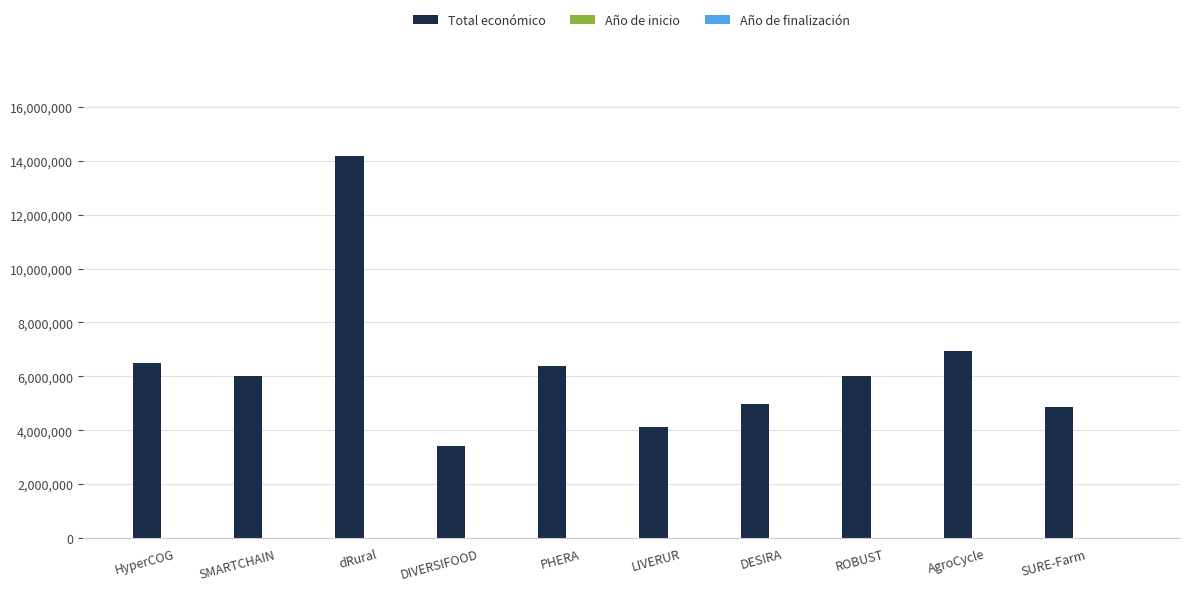

Where is Total económico nearest to the value 8808155?

AgroCycle